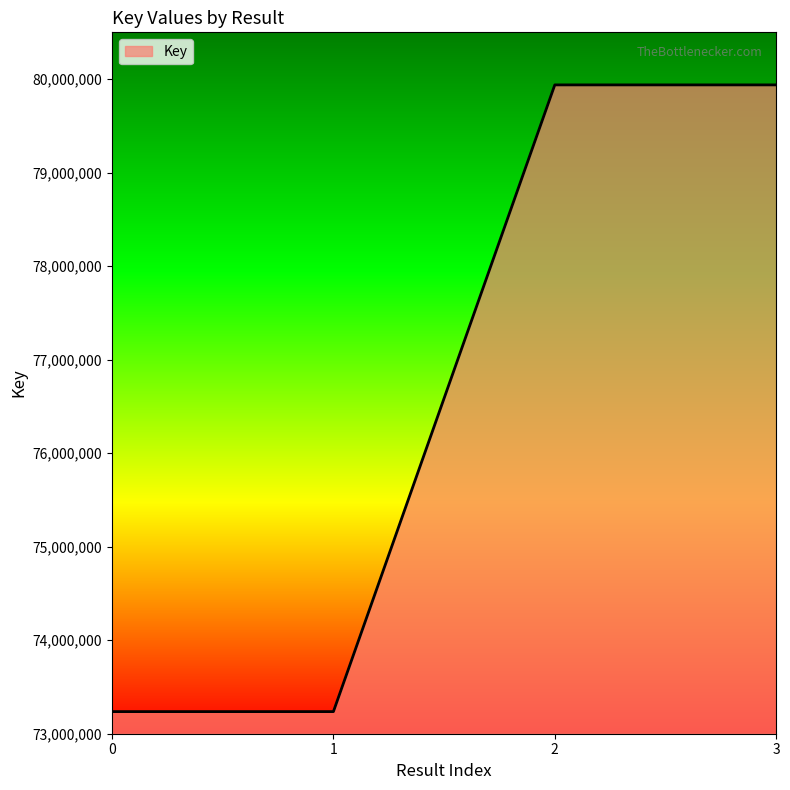

Approximately how many times larger is the value at 1 compared to 0?

1.0